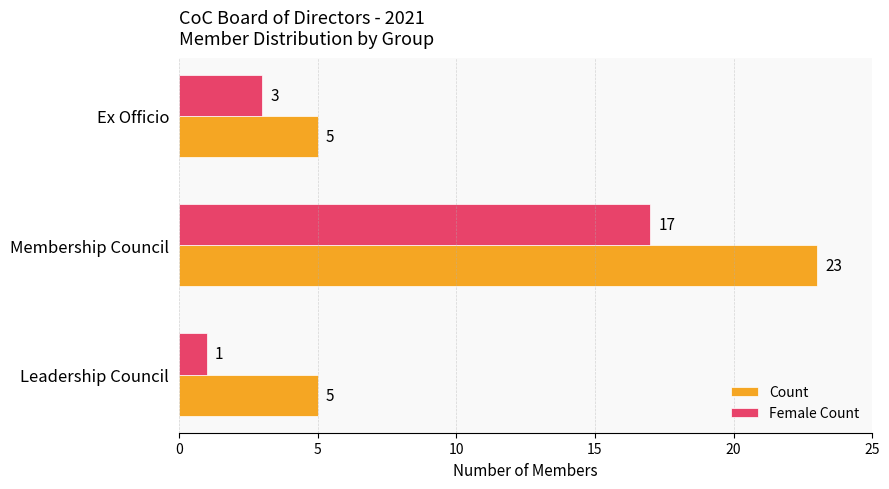

What is the average value of the Count series?

11